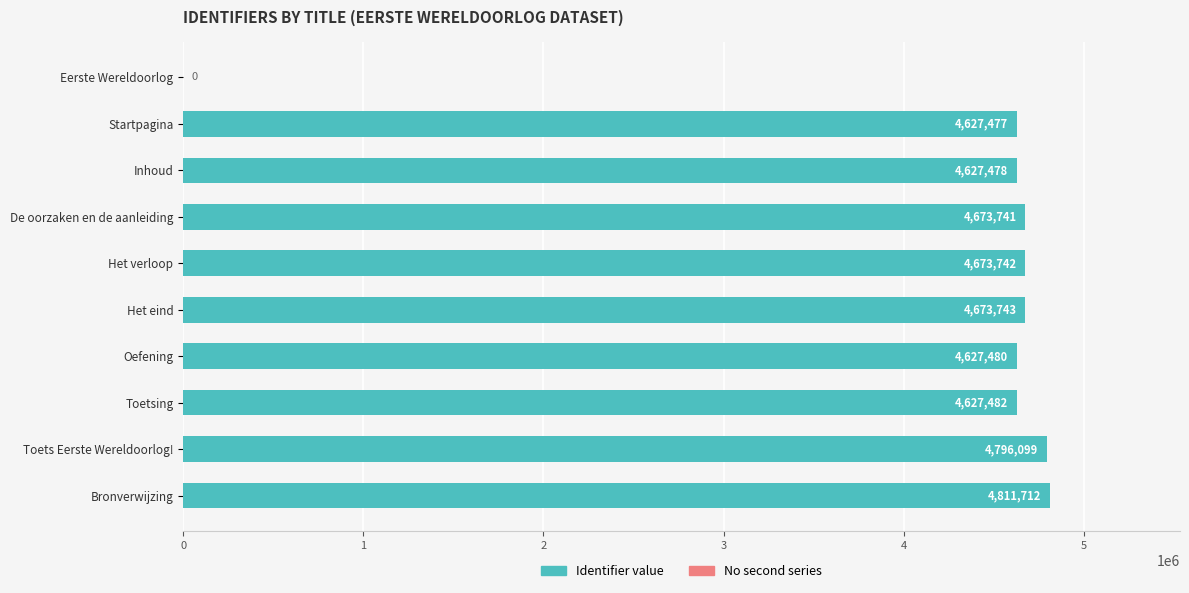

Where is the data nearest to the value 2405856?

Startpagina